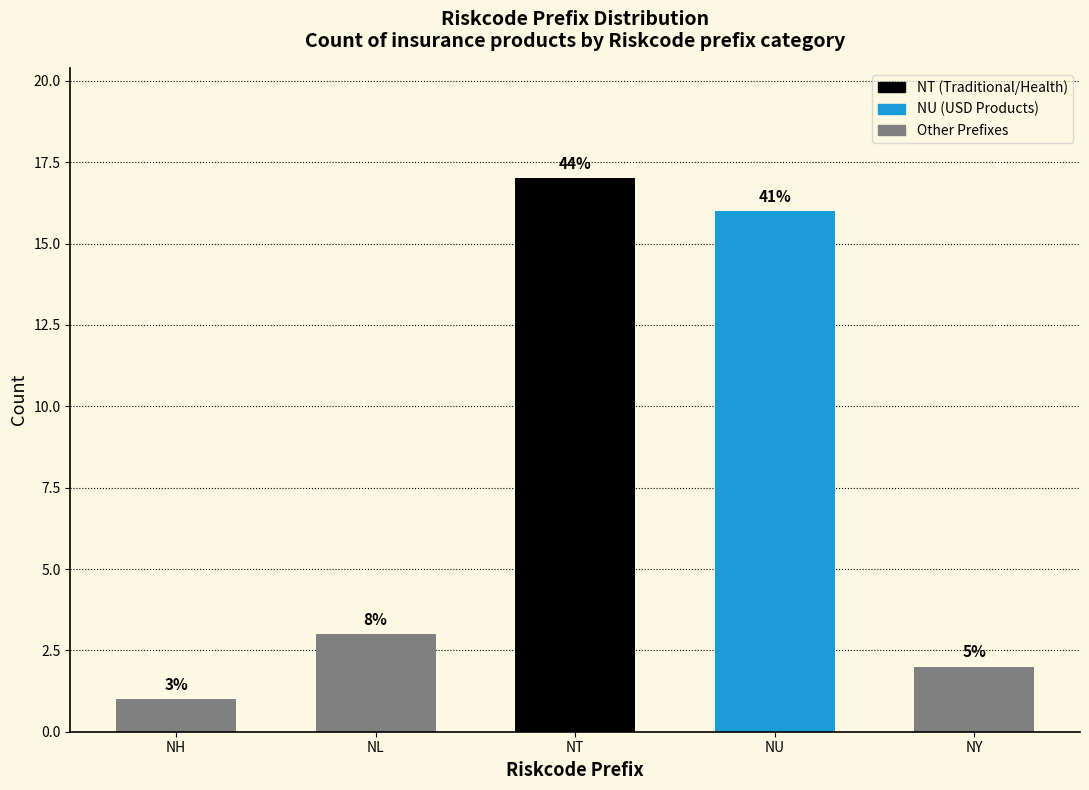

How many bars are there in total?

5